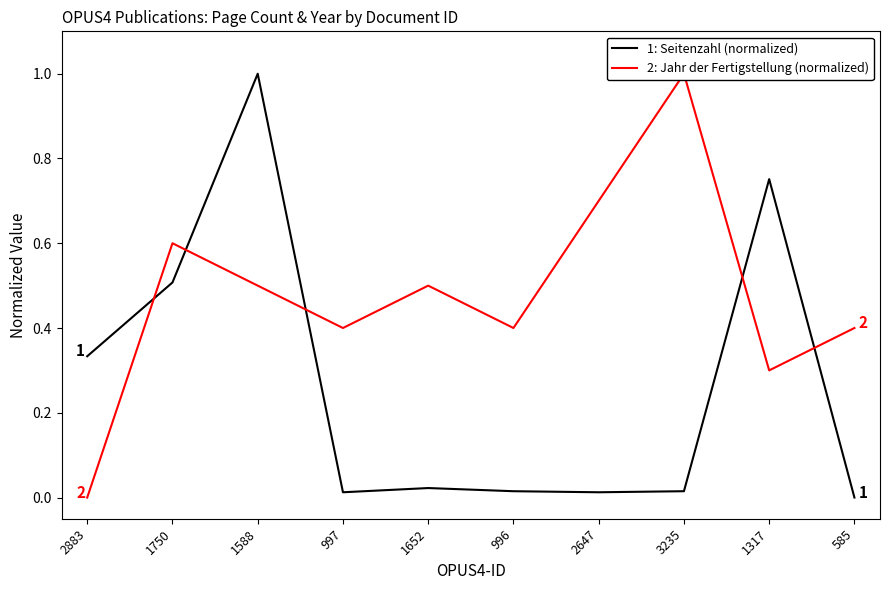

Rank the series at 1750 from lowest to highest value.

1: Seitenzahl (normalized), 2: Jahr der Fertigstellung (normalized)